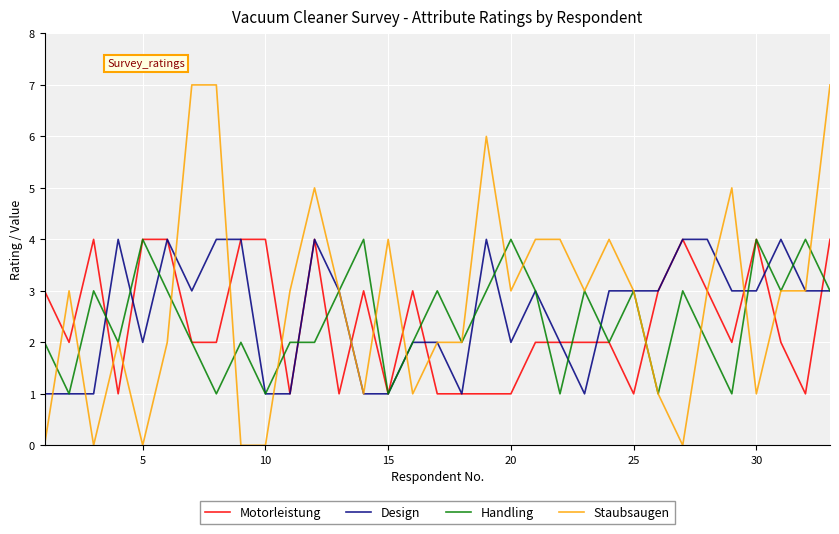

Count the Motorleistung values in the range 1 to 4.

33